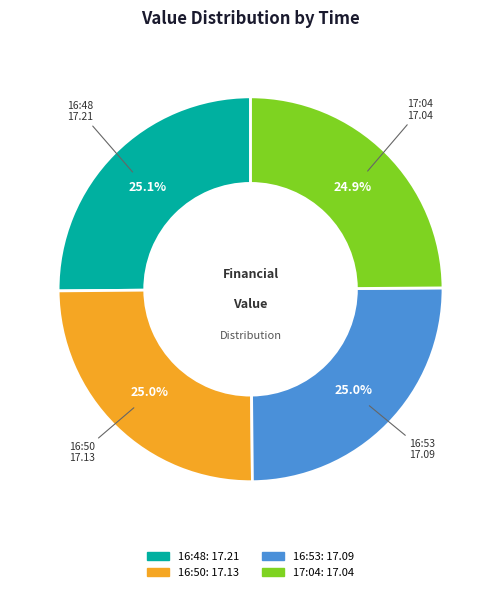

Is there any slice that represents more than half of the pie?

No